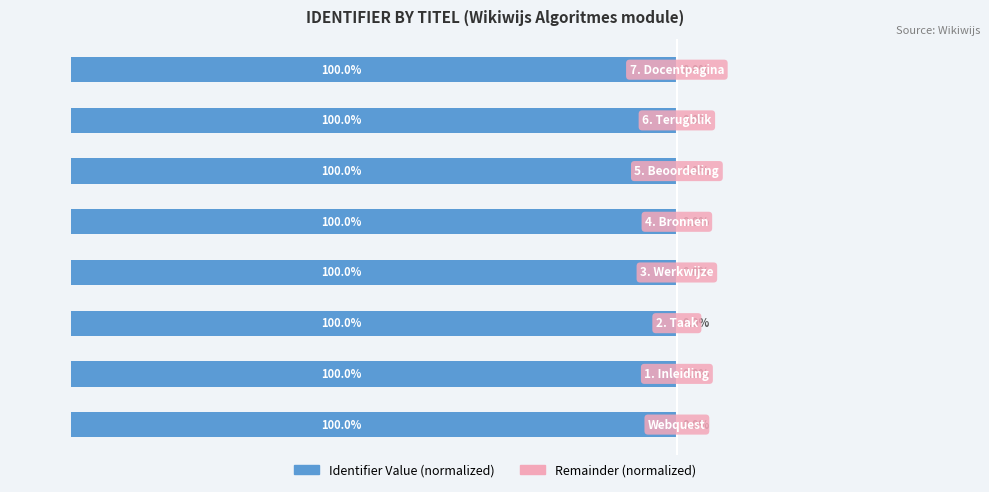

True or false: Remainder (normalized) has a value of 0.0 at 1.

False